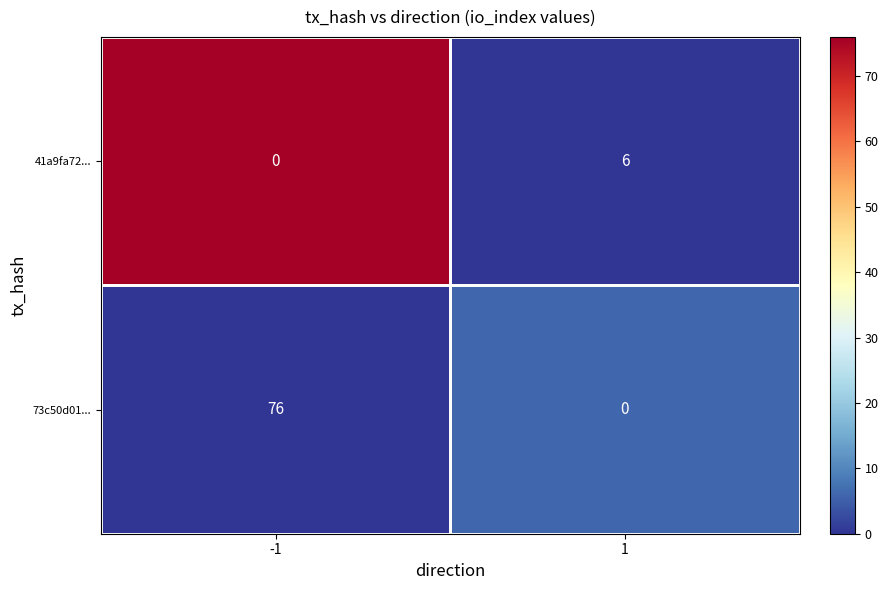

Is the value of 41a9fa72... at -1 greater than the value of 73c50d01... at -1?

No